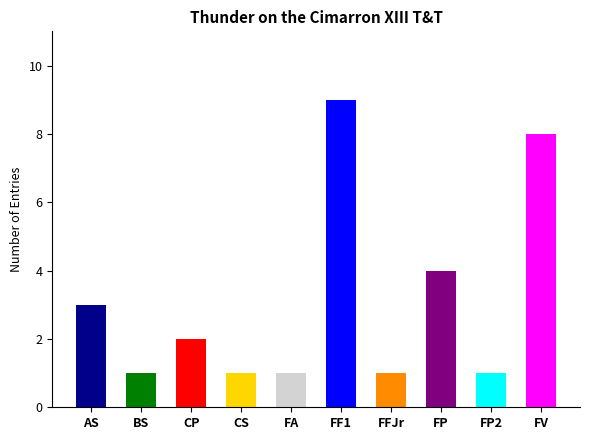

List the labels in order of value, largest first.

FF1, FV, FP, AS, CP, BS, CS, FA, FFJr, FP2